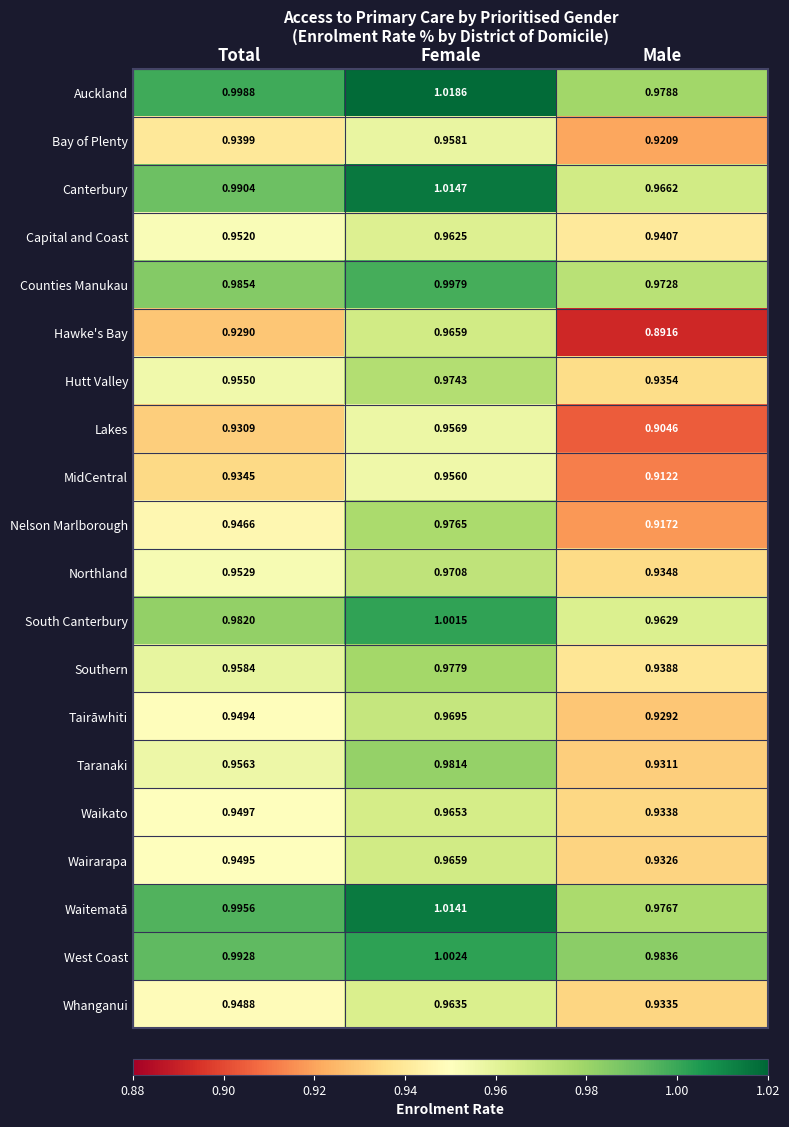

At which category is the sum across all series the highest?

Female